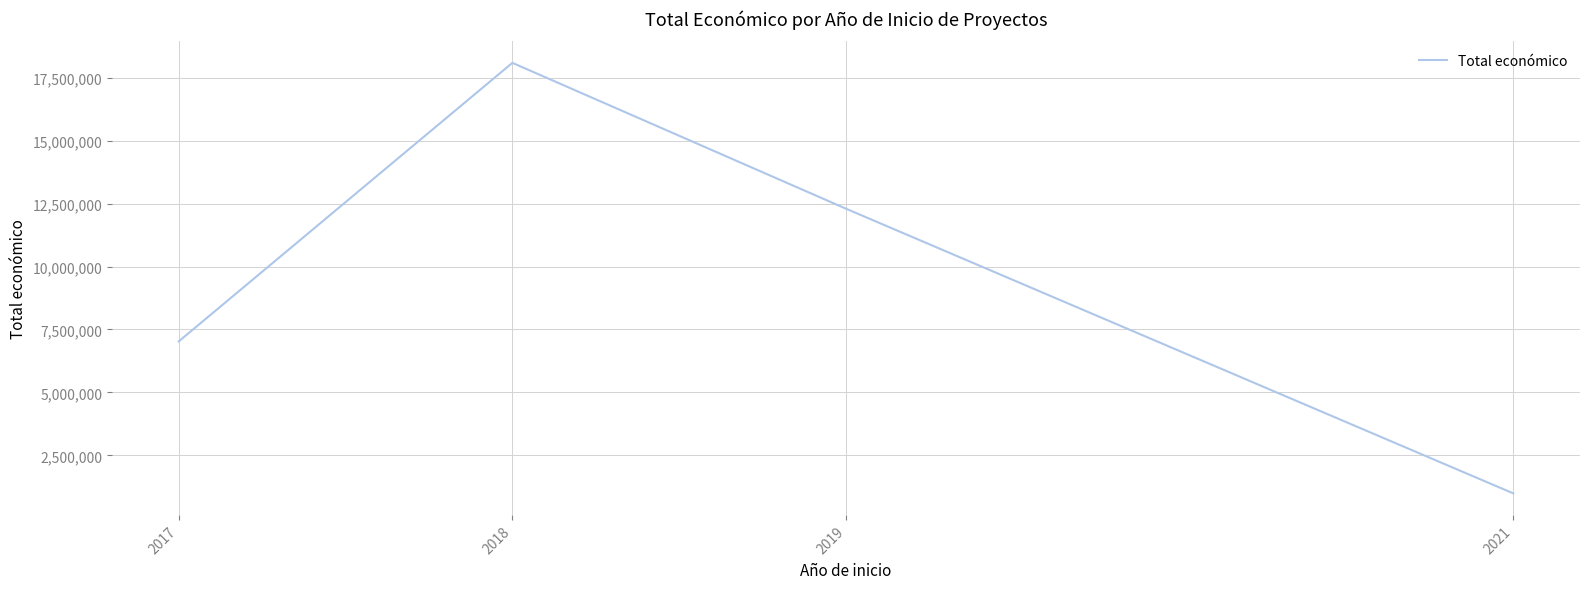

The chart shows a value of 7027293 at 2017. True or false?

True